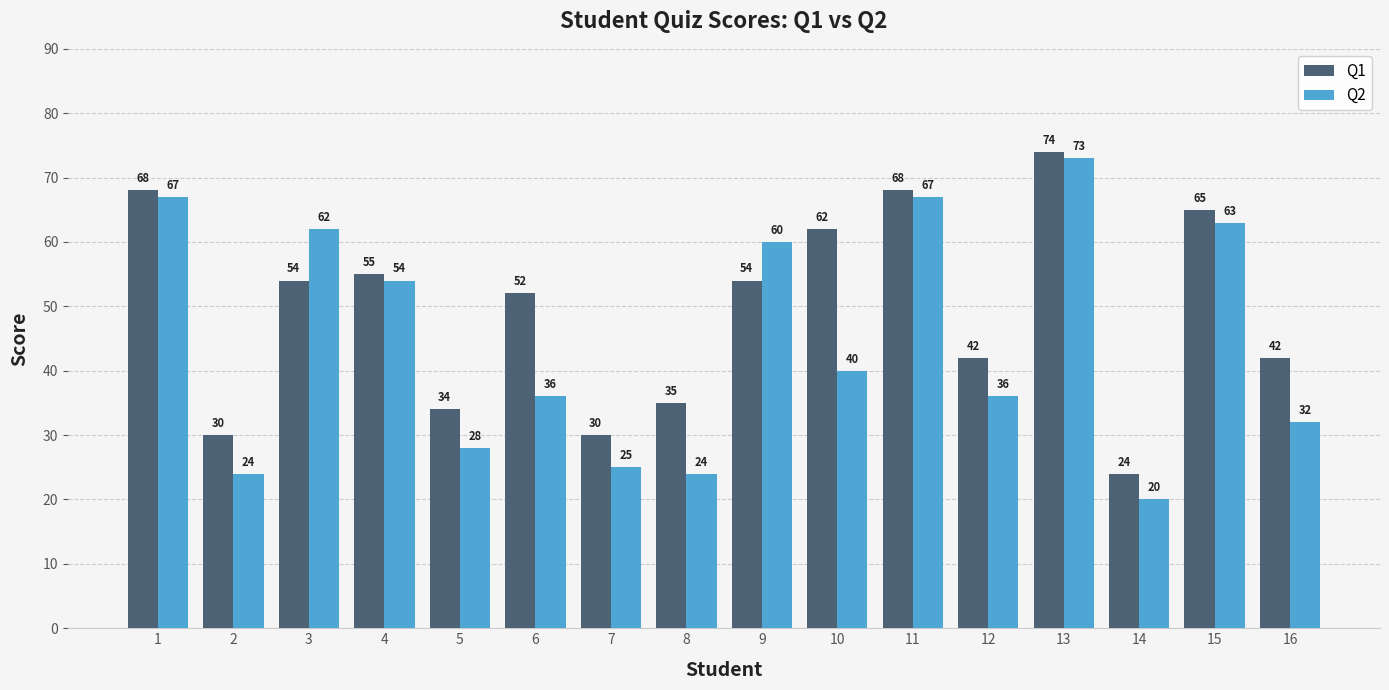

Which series has the largest range (max minus min)?

Q2